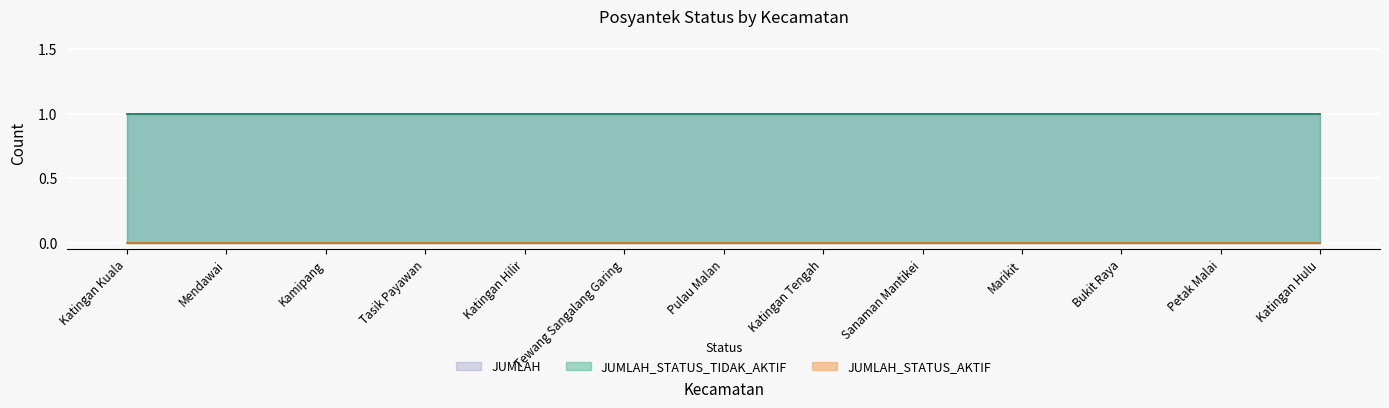

What are all the series names shown in the legend?

JUMLAH_STATUS_AKTIF, JUMLAH_STATUS_TIDAK_AKTIF, JUMLAH